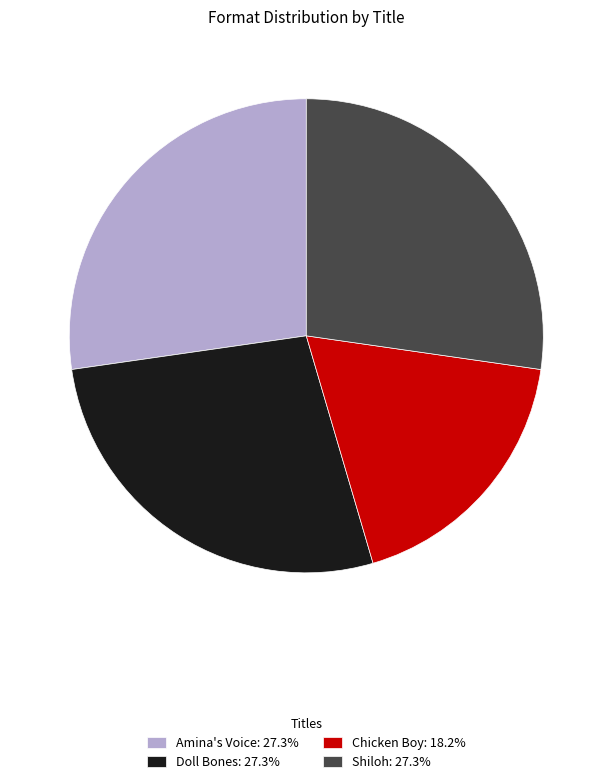

Which category has the smallest portion of the pie?

Chicken Boy